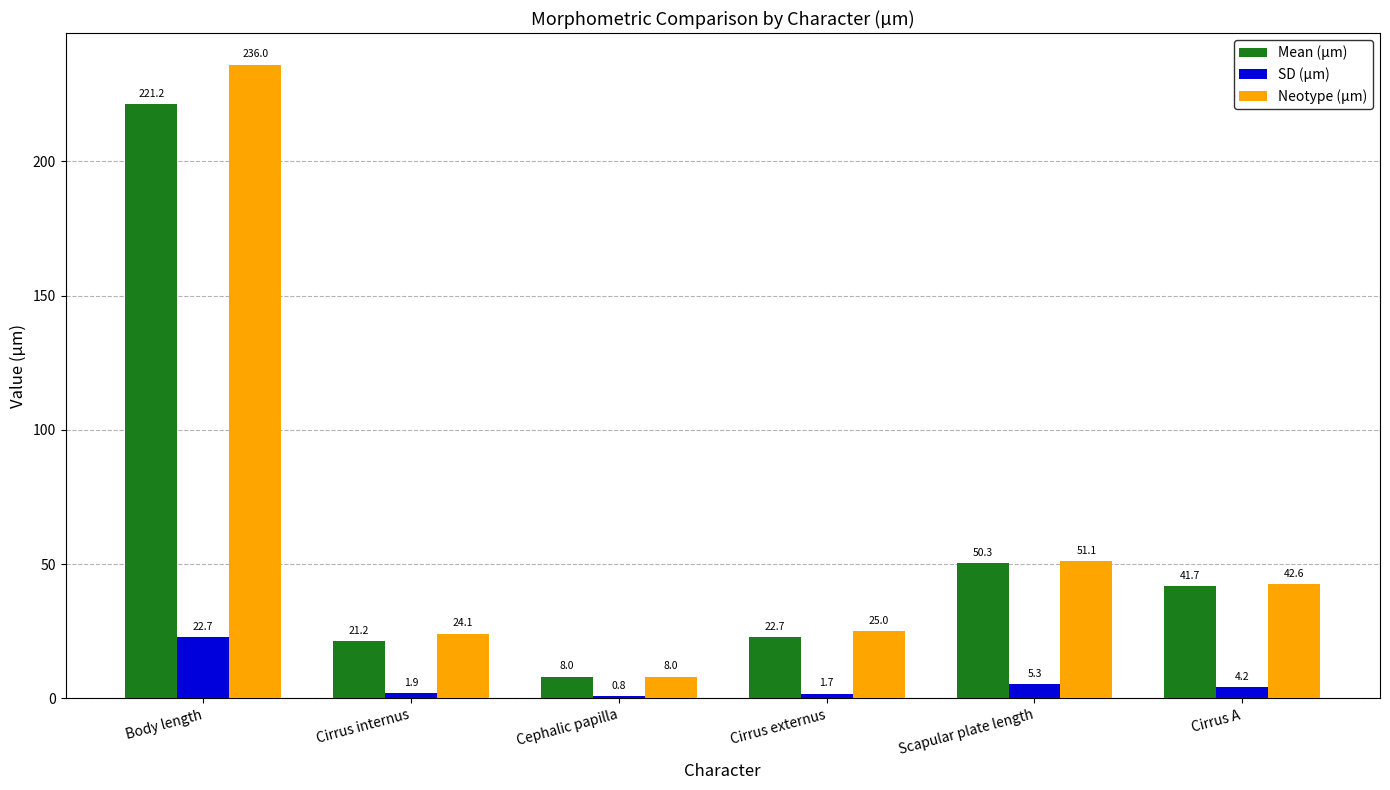

The Mean (µm) series shows 8.3 at Cirrus internus. True or false?

False